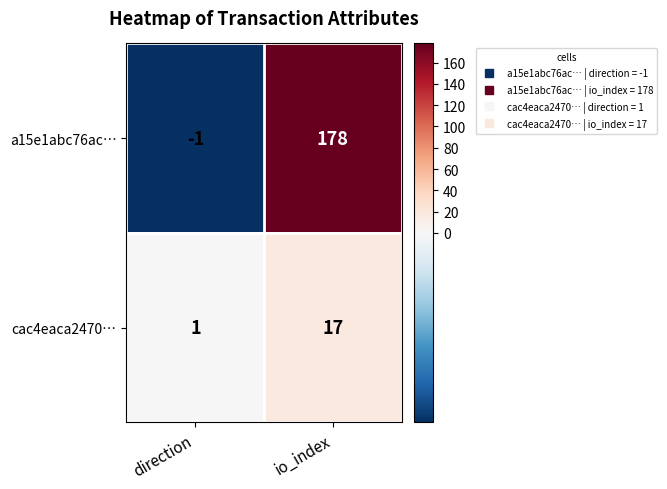

Rank the series at io_index from lowest to highest value.

cac4eaca2470…, a15e1abc76ac…